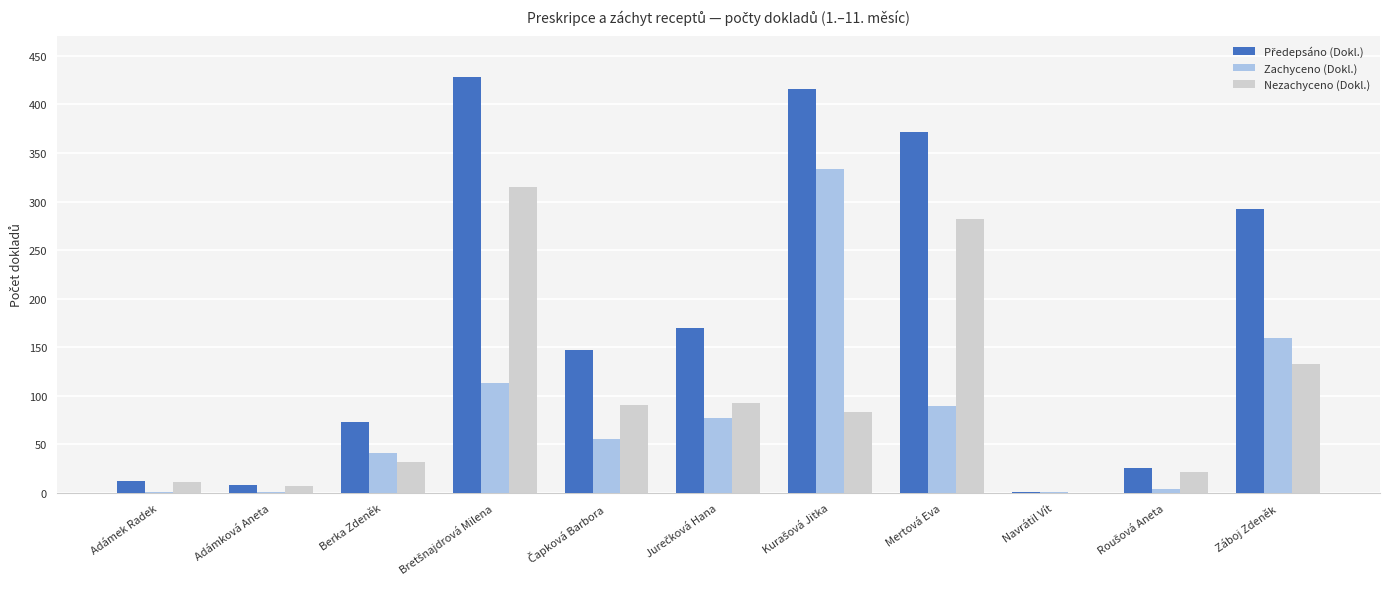

What is the maximum value shown in the chart?

428